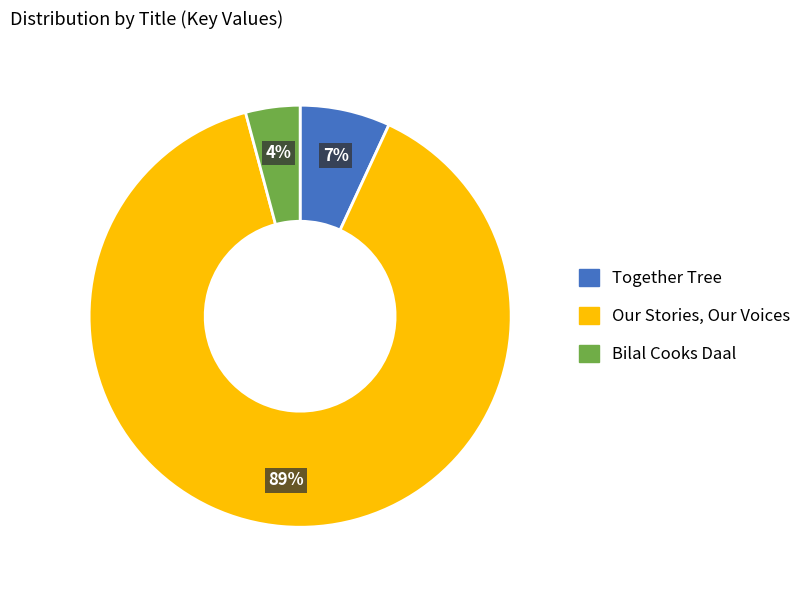

To the nearest percent, what is the combined percentage of Together Tree and Bilal Cooks Daal?

11%